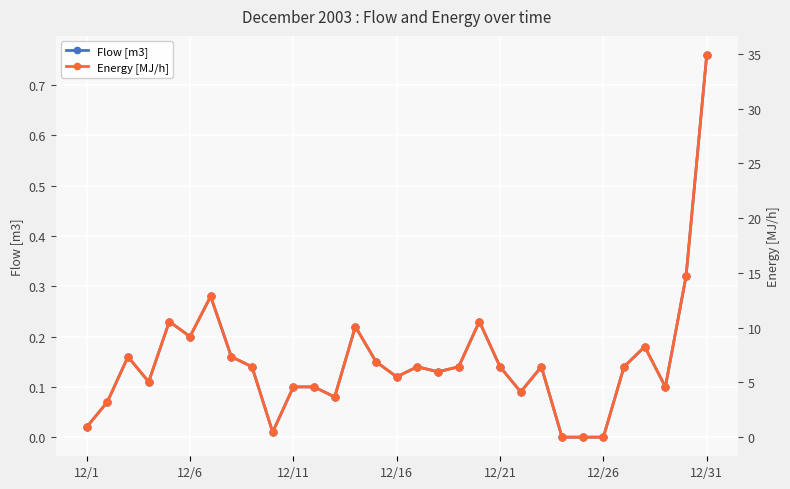

How many positive values does the Flow [m3] series have?

28